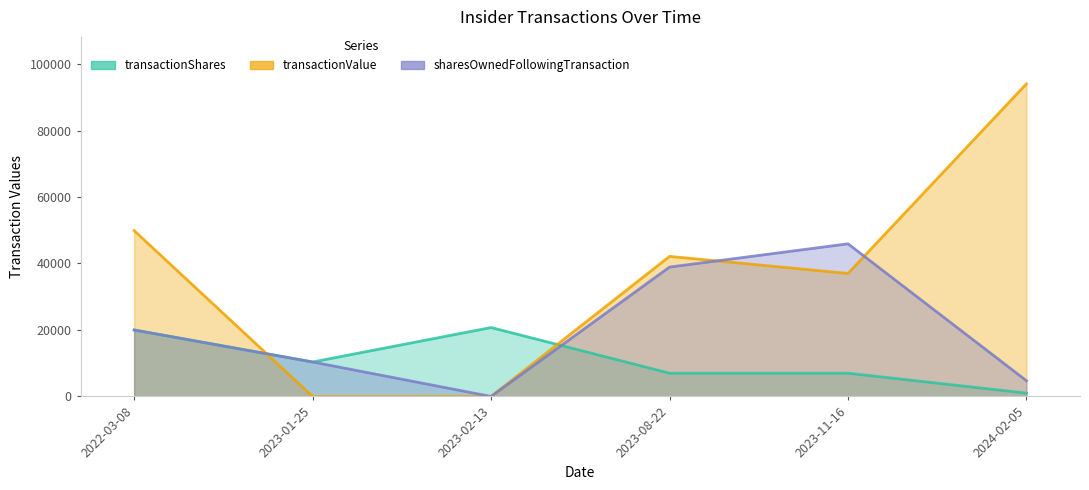

What is the value of the sharesOwnedFollowingTransaction point at the 2nd from the left?

10366